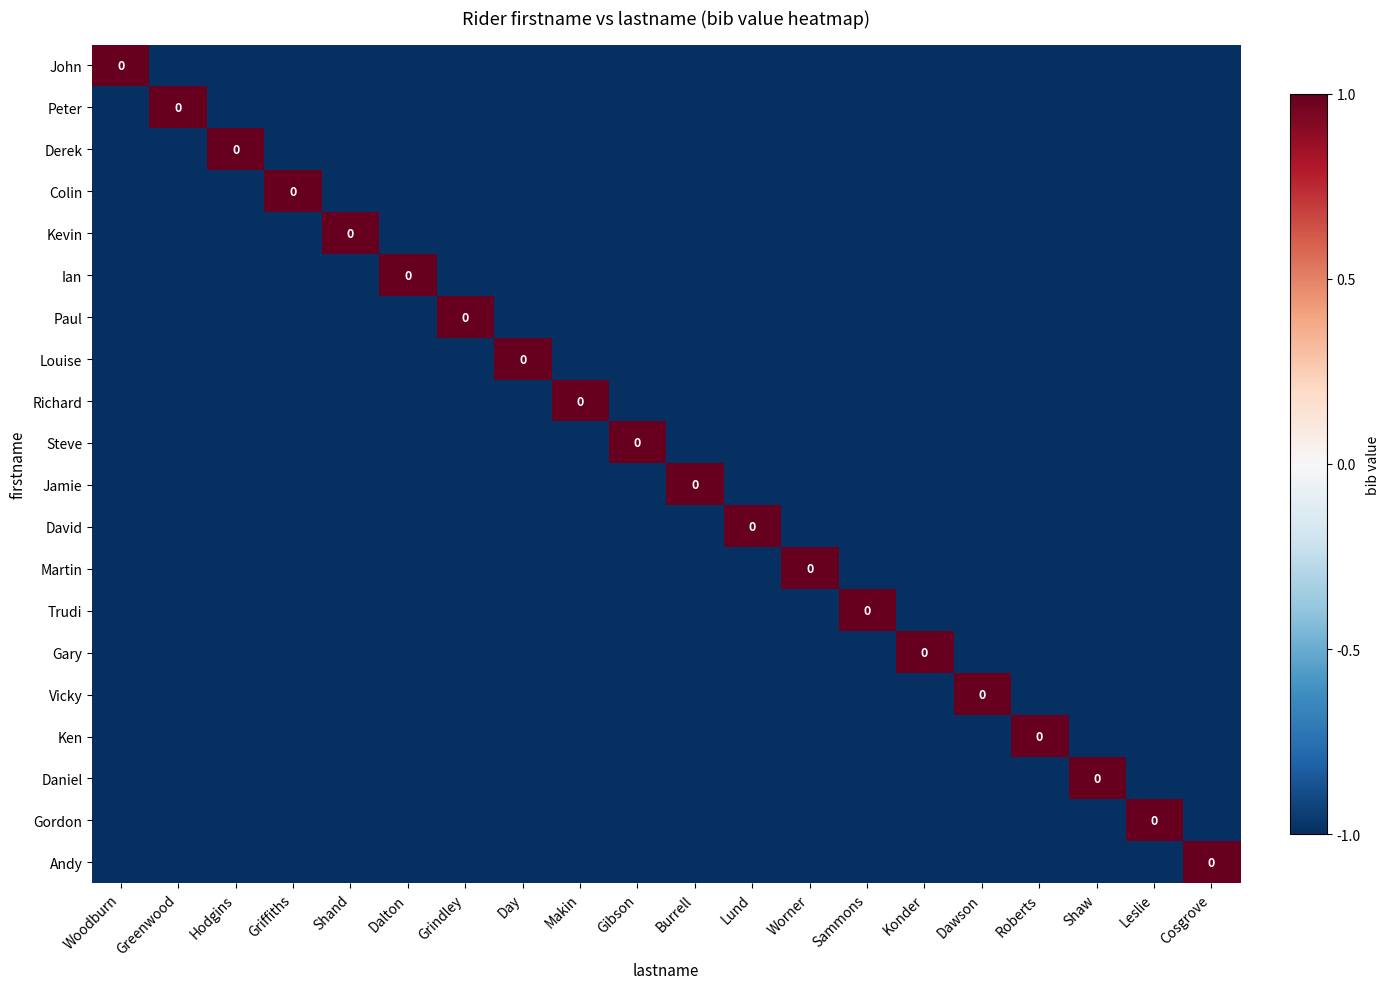

List the labels in order of Trudi value, smallest first.

Woodburn, Greenwood, Hodgins, Griffiths, Shand, Dalton, Grindley, Day, Makin, Gibson, Burrell, Lund, Worner, Konder, Dawson, Roberts, Shaw, Leslie, Cosgrove, Sammons